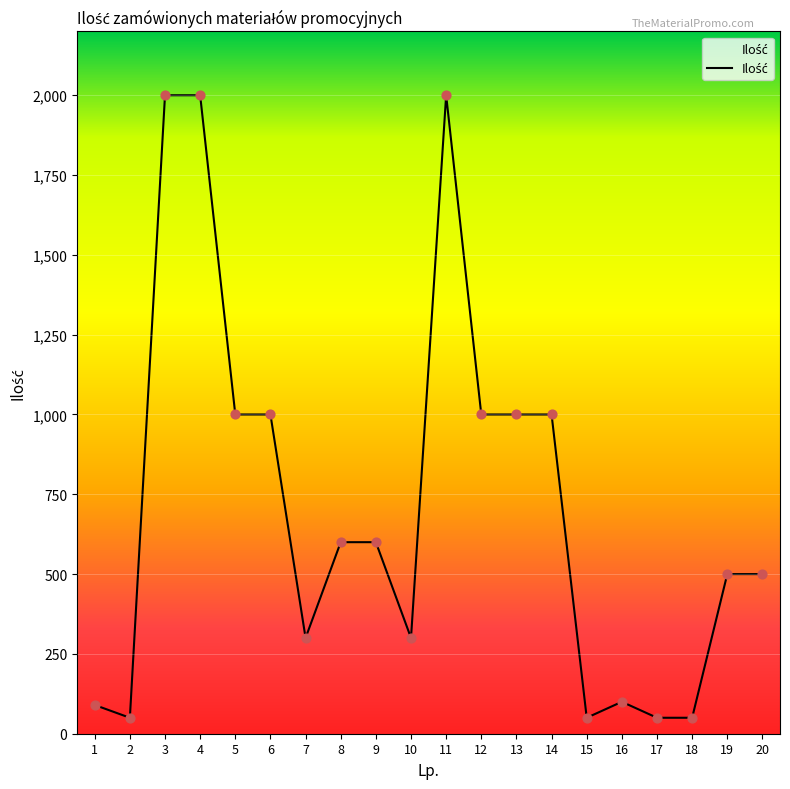

Which has a higher value, 7 or 13?

13